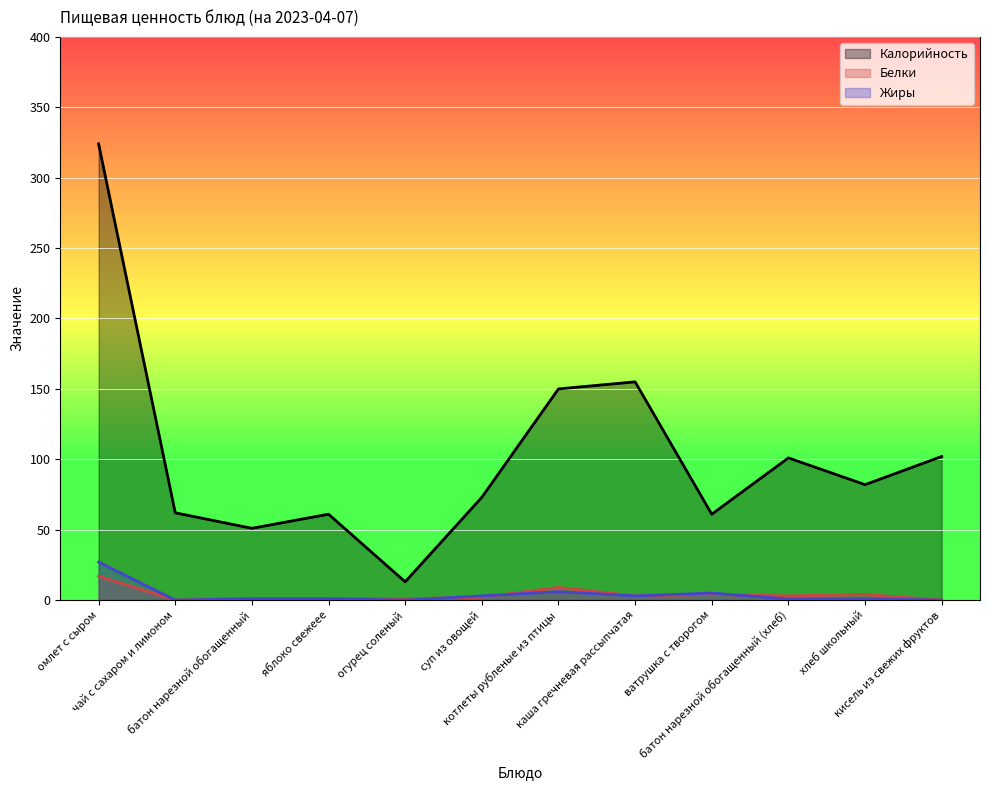

List the labels in order of Белки value, smallest first.

чай с сахаром и лимоном, кисель из свежих фруктов, батон нарезной обогащенный, яблоко свежеее, огурец соленый, суп из овощей, каша гречневая рассыпчатая, батон нарезной обогащенный (хлеб), ватрушка с творогом, хлеб школьный, котлеты рубленые из птицы, омлет с сыром